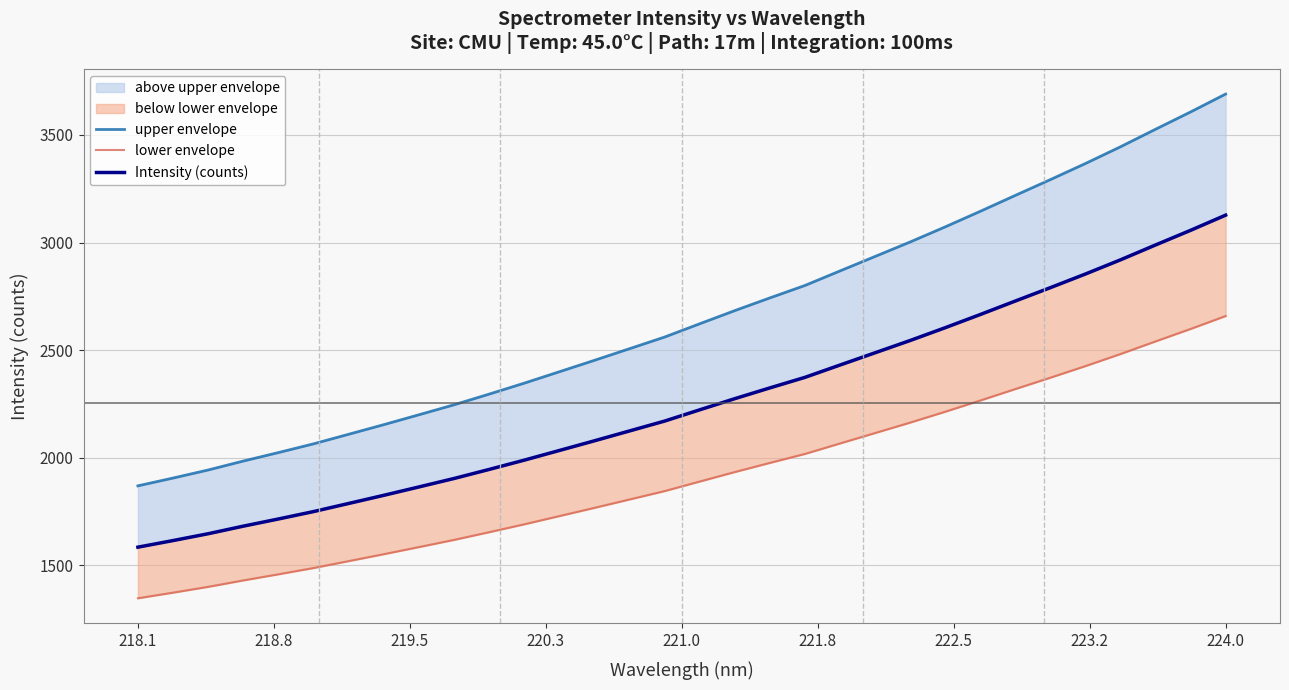

True or false: Intensity (counts) has more than 2 interior local peaks.

False